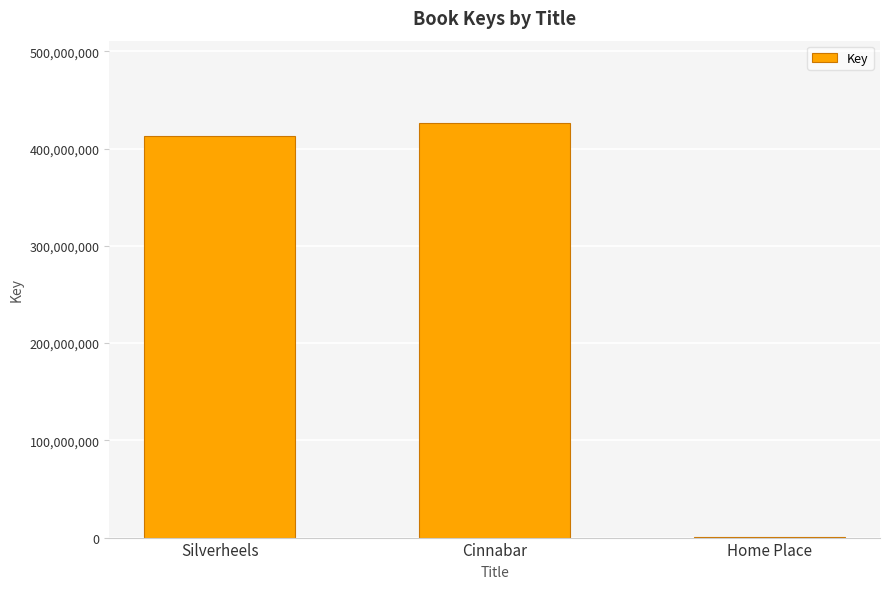

What is the greatest value displayed?

425839684